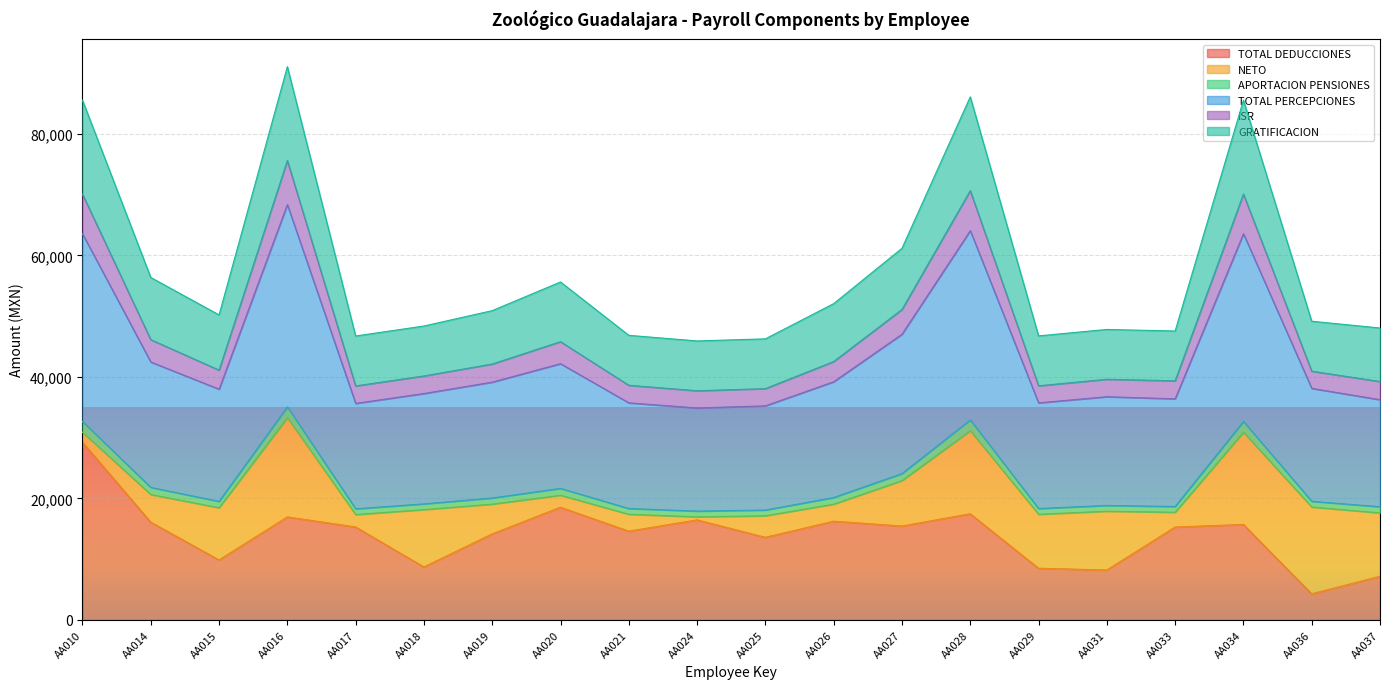

Where does the GRATIFICACION series first go above 19525?

AA010